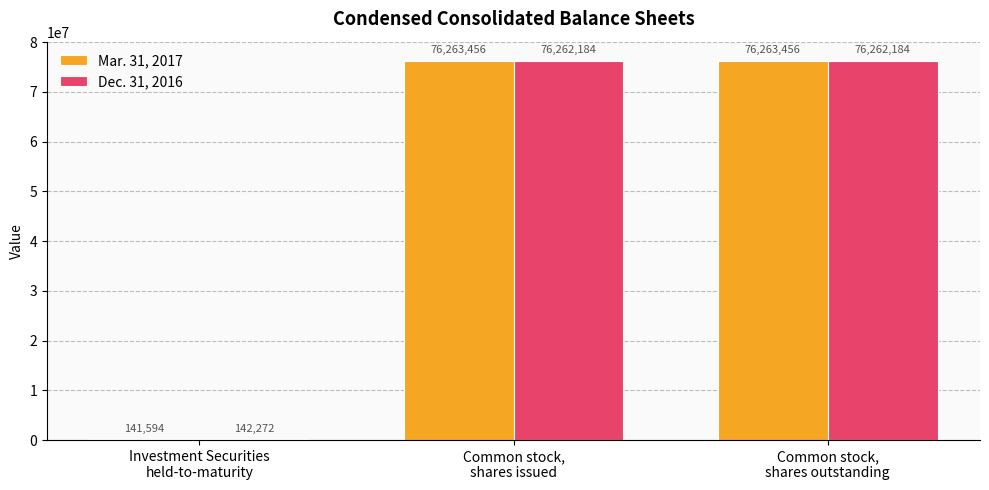

The Dec. 31, 2016 series shows 142272 at Investment Securities
held-to-maturity. True or false?

True